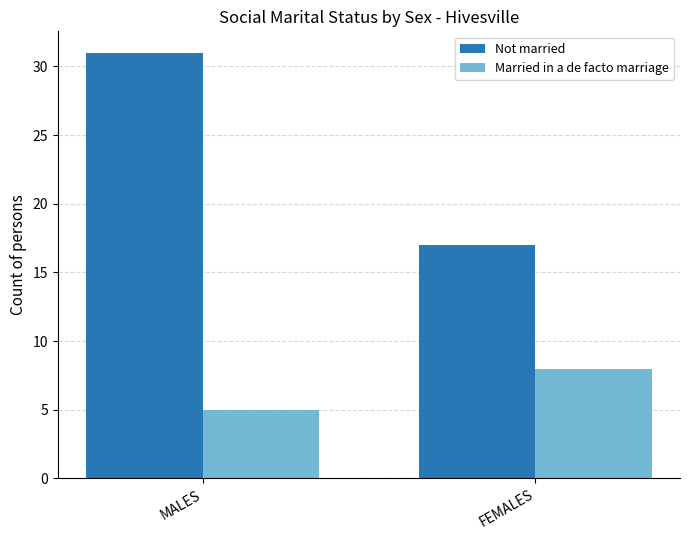

What is the difference between the Married in a de facto marriage values at MALES and FEMALES?

3